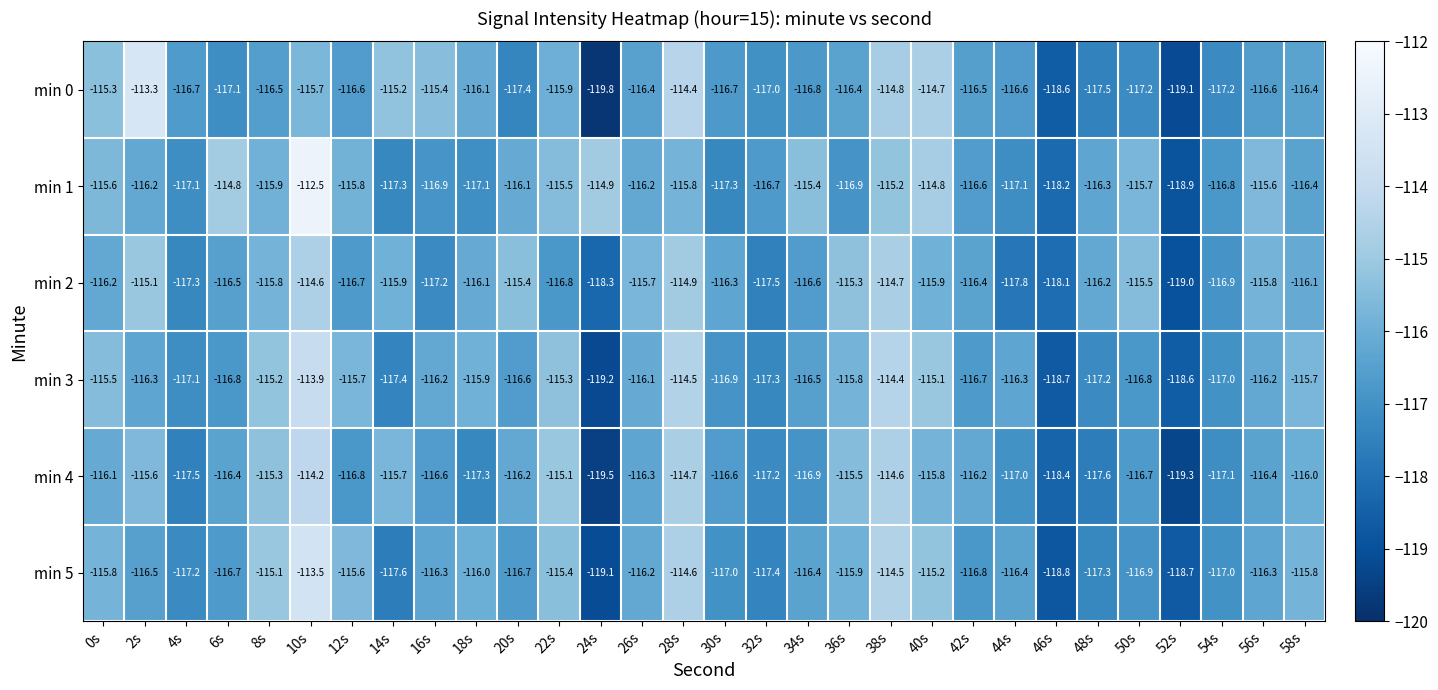

How many data points does each series have?

30